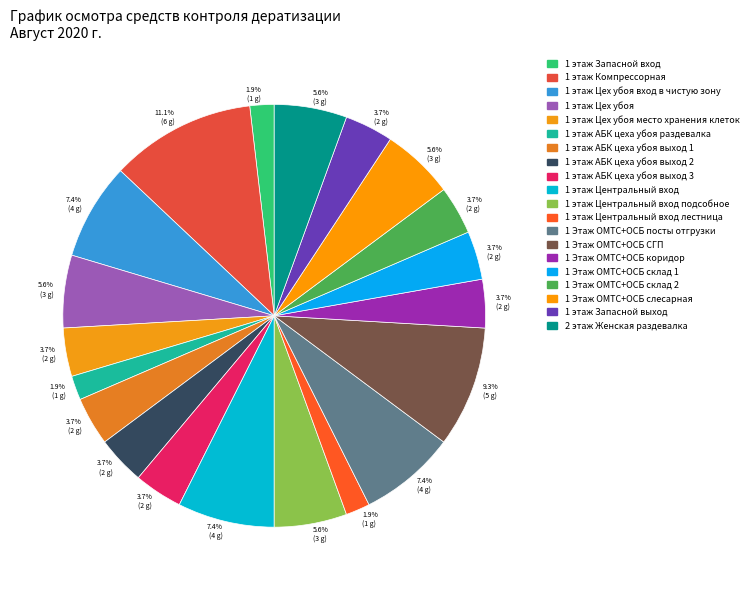

Count the number of slices in the pie.

20